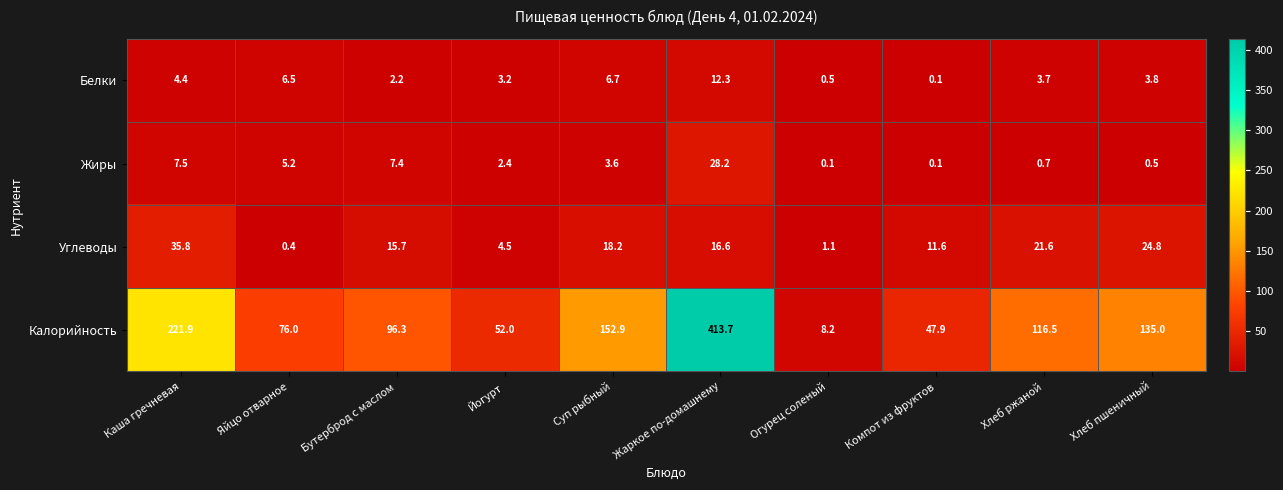

At which label is Белки closest to 6?

Яйцо отварное